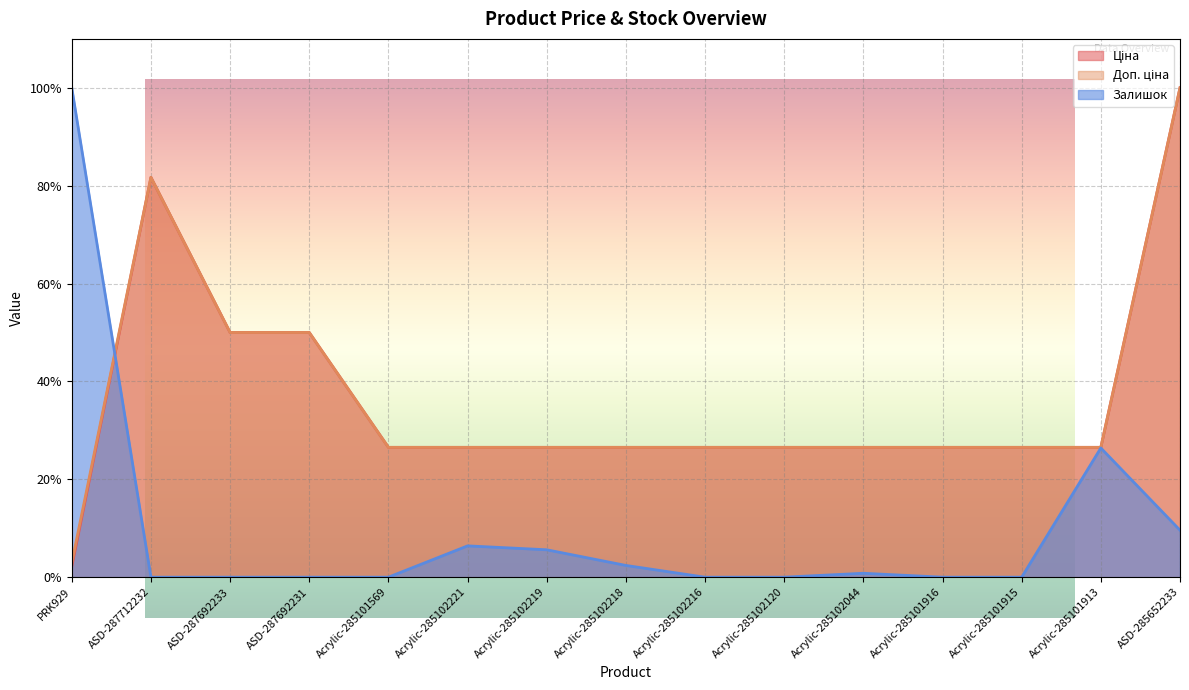

What is the difference between the Залишок values at ASD-287712232 and Acrylic-285102044?

0.8